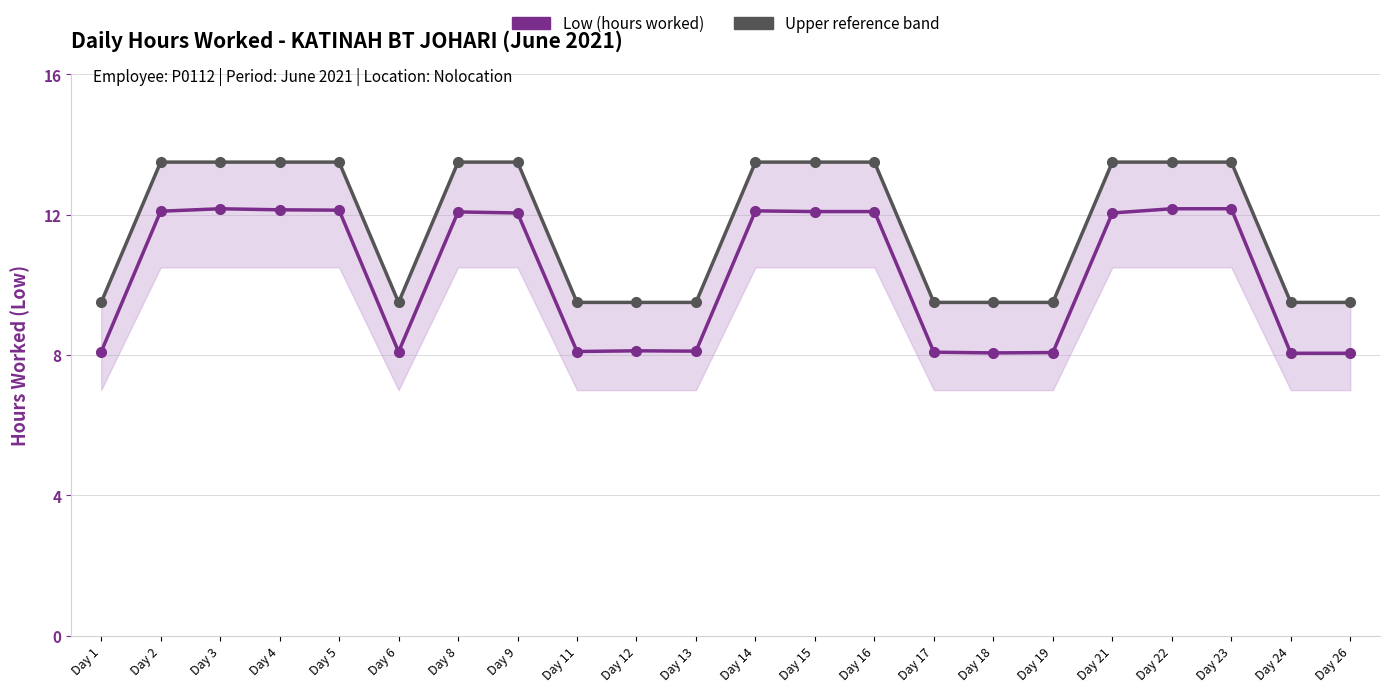

Which category has the highest value across all series?

Day 2